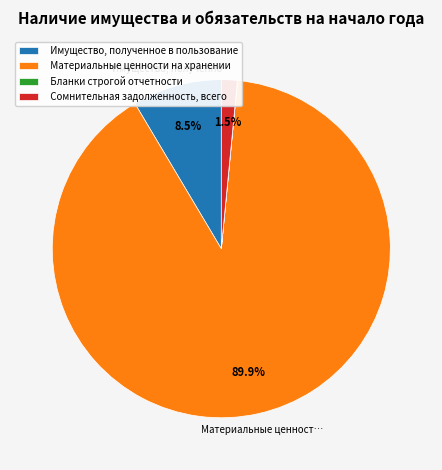

Between Сомнительная задолженность, всего and Имущество, полученное в пользование, which is larger?

Имущество, полученное в пользование